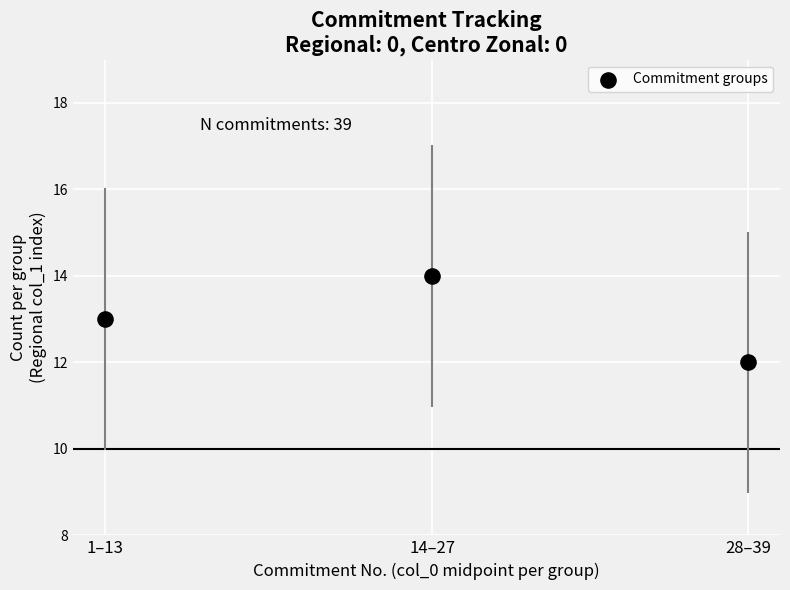

What is the average Y value?

13